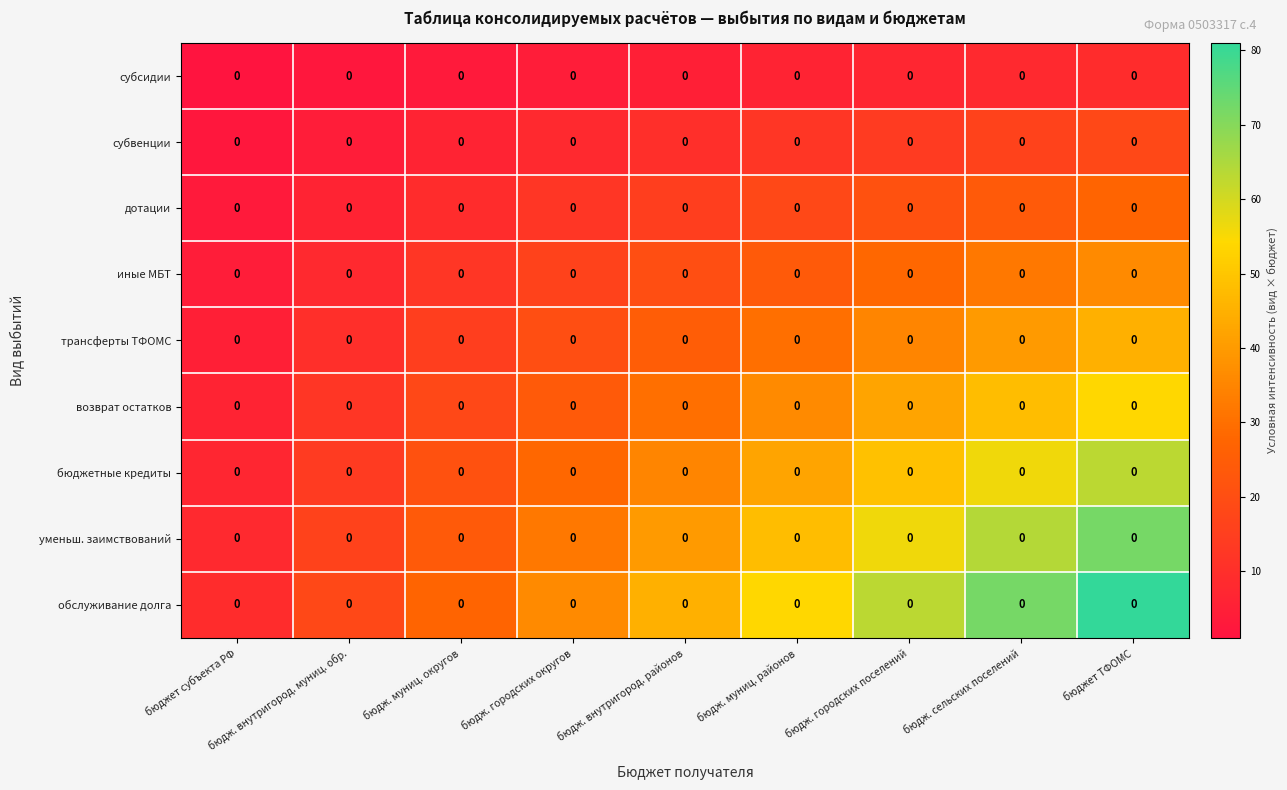

The бюджетные кредиты series shows 71 at бюдж. городских поселений. True or false?

False